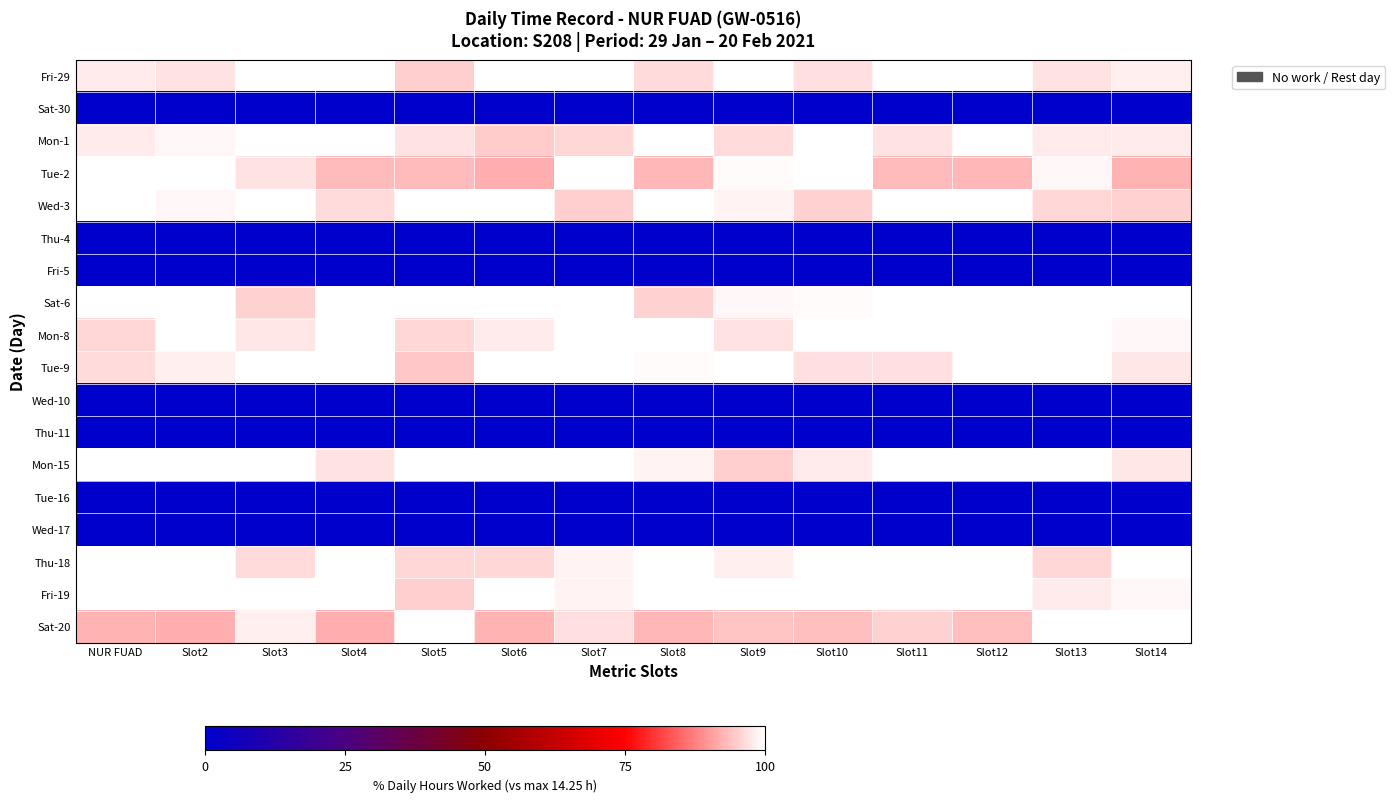

Which label corresponds to the largest value in the chart?

Slot3